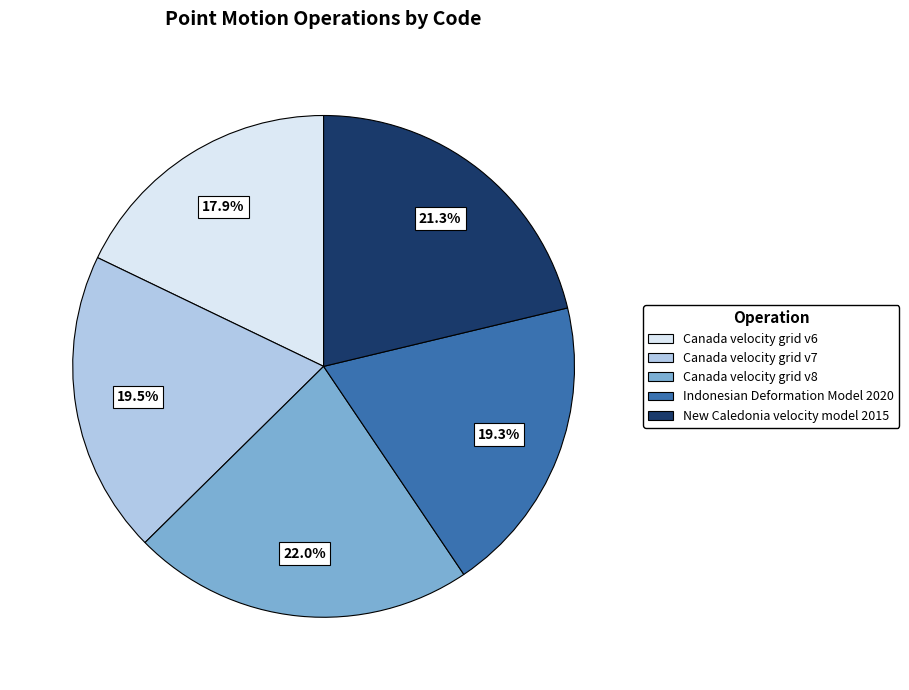

Is there a majority slice in this chart?

No